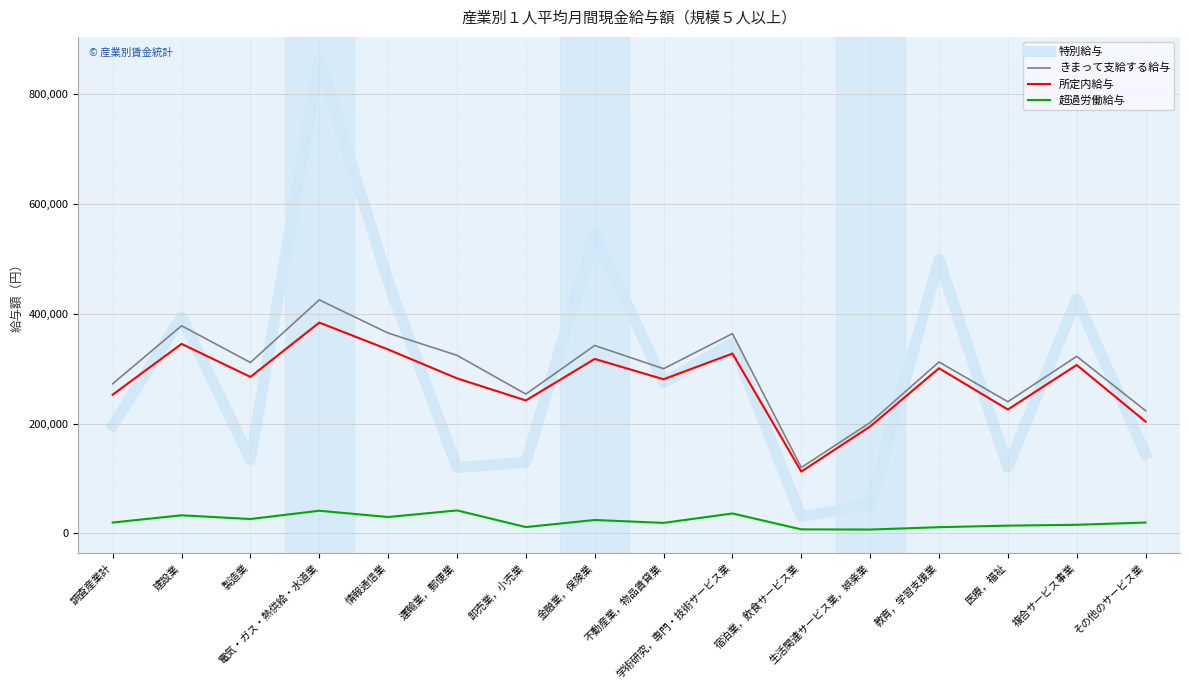

What is the difference between the highest and lowest values at 製造業?

285025